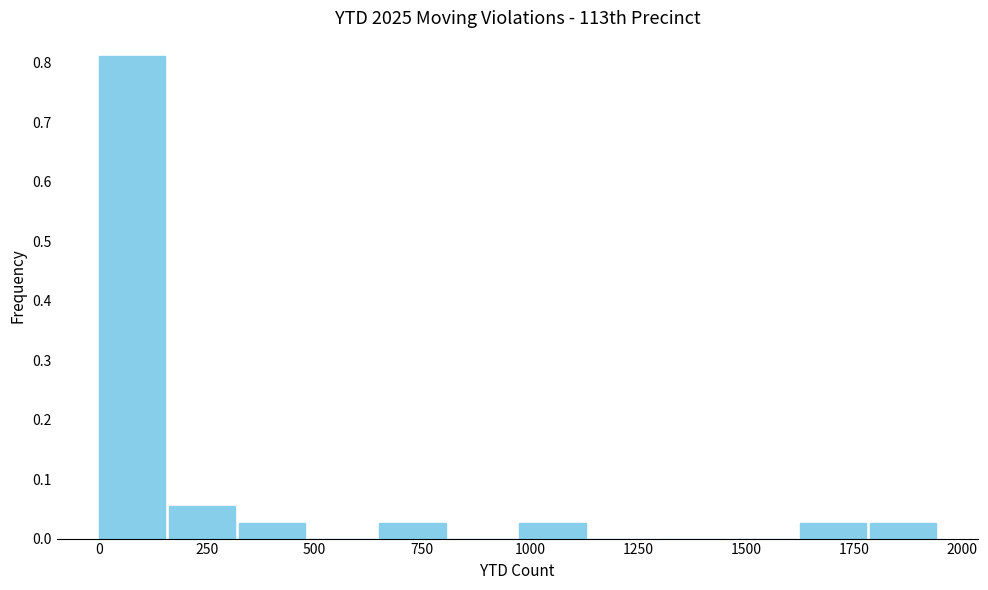

Read against the x-axis, roughly where is the centre of the tallest bar?

100